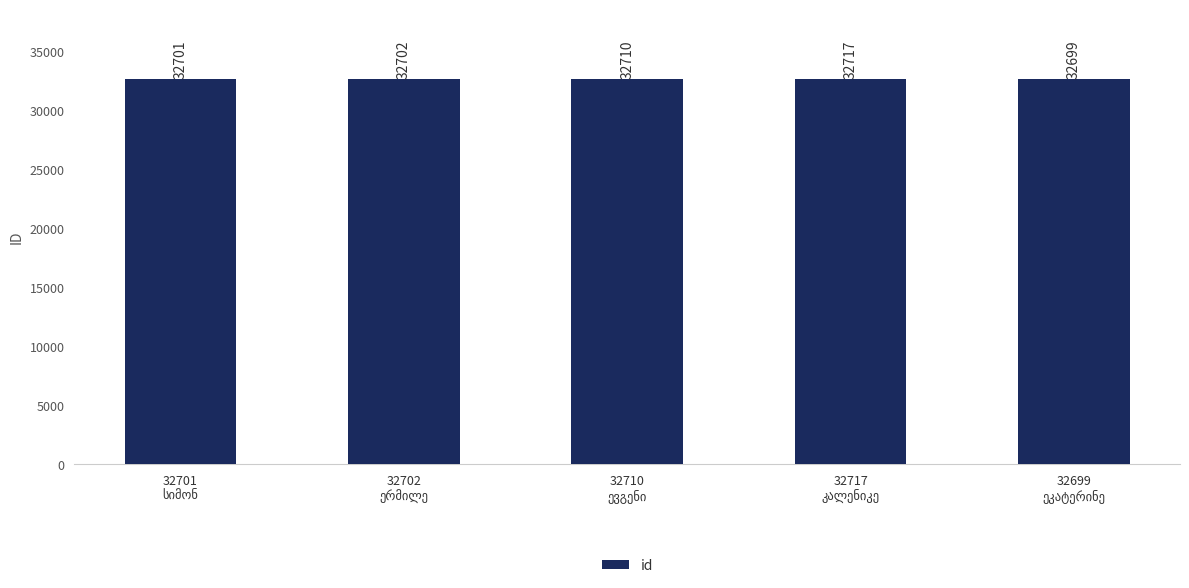

What is the maximum value shown in the chart?

32717